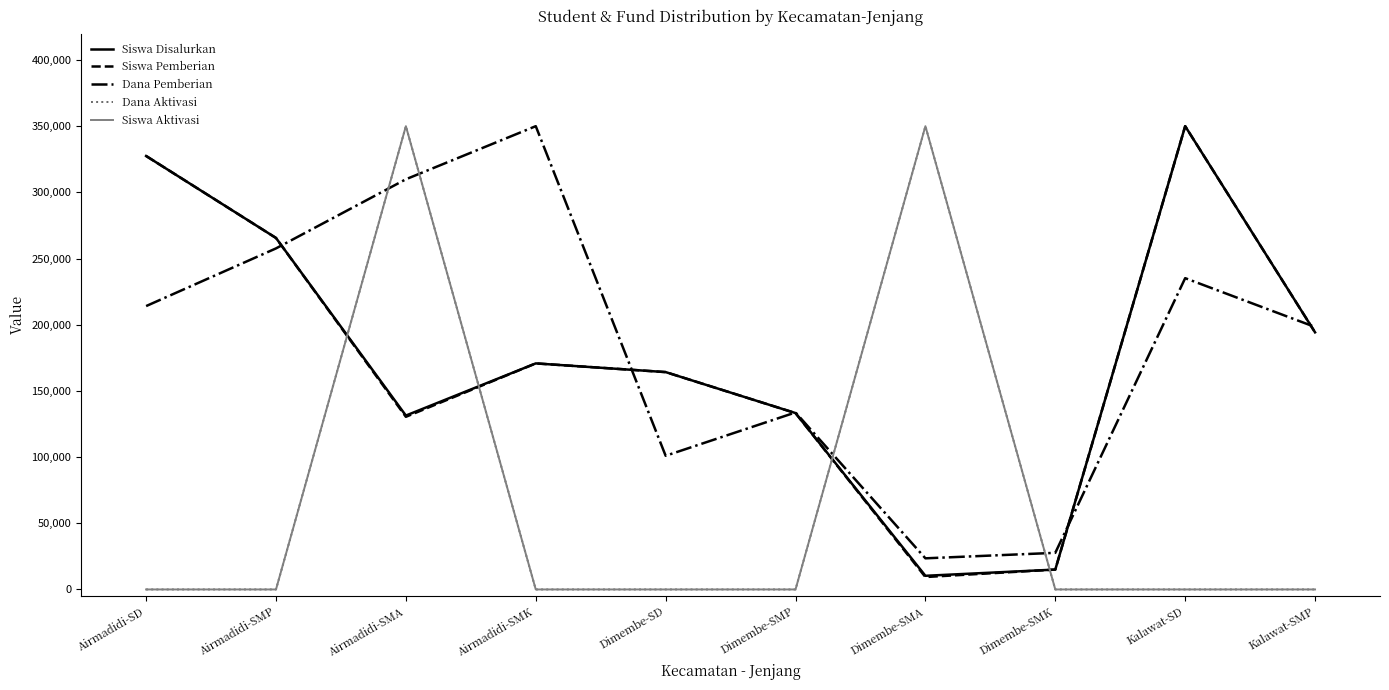

Does the chart have visible grid lines?

No